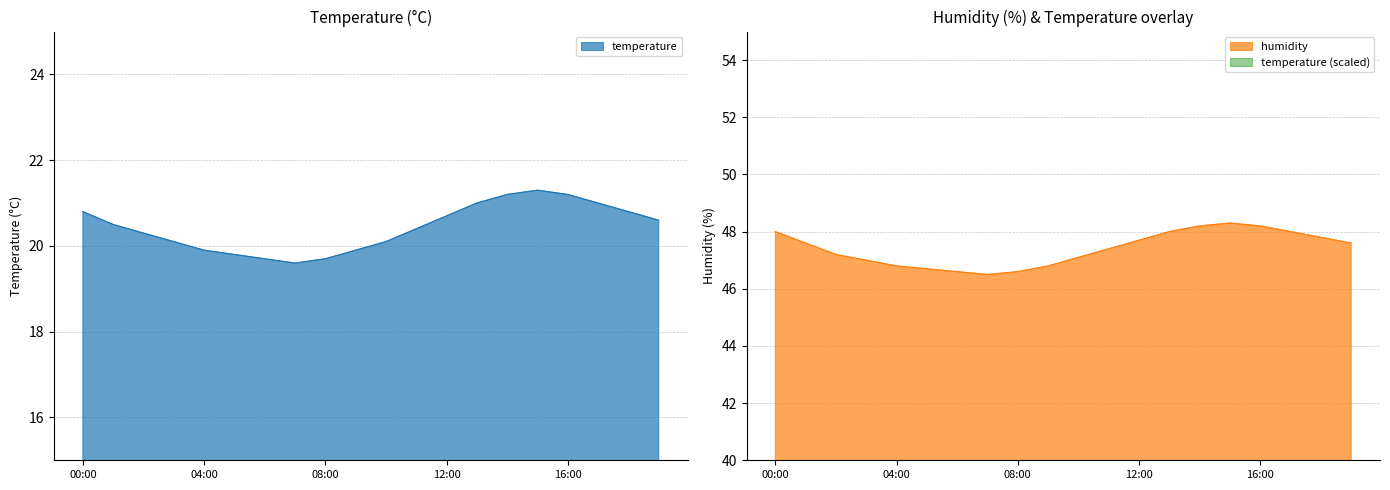

At which category does humidity reach its first local peak?

15:00